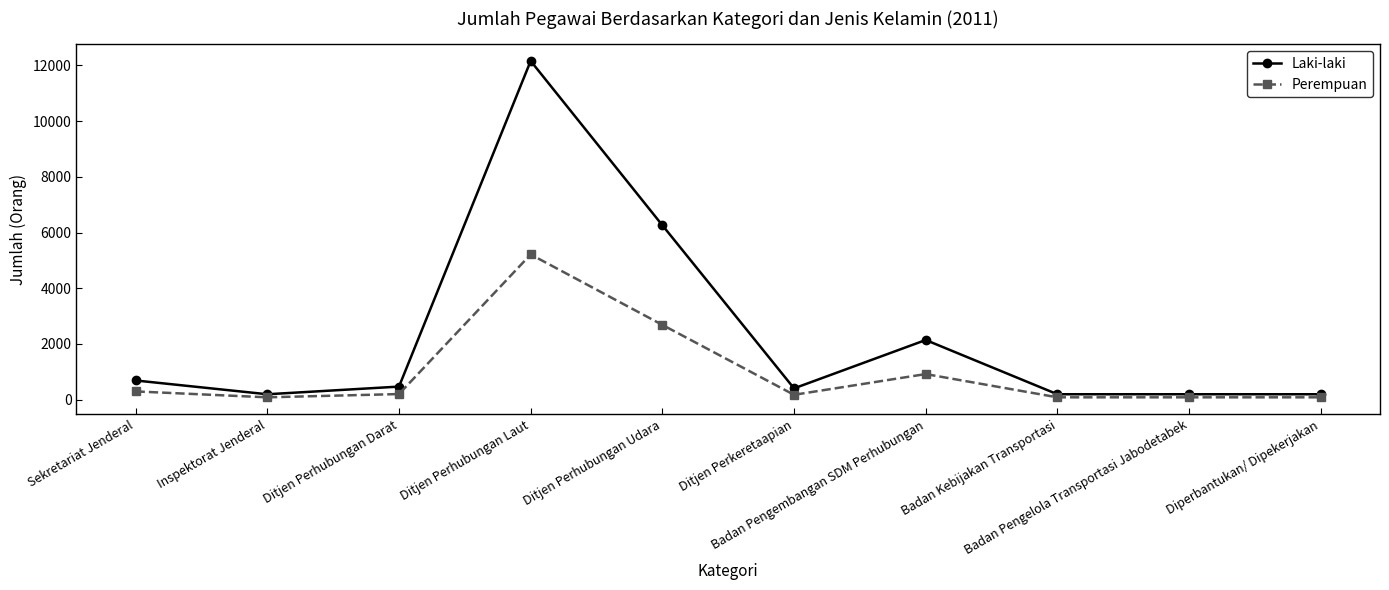

True or false: Perempuan has more than 0 points higher than both neighbors.

True